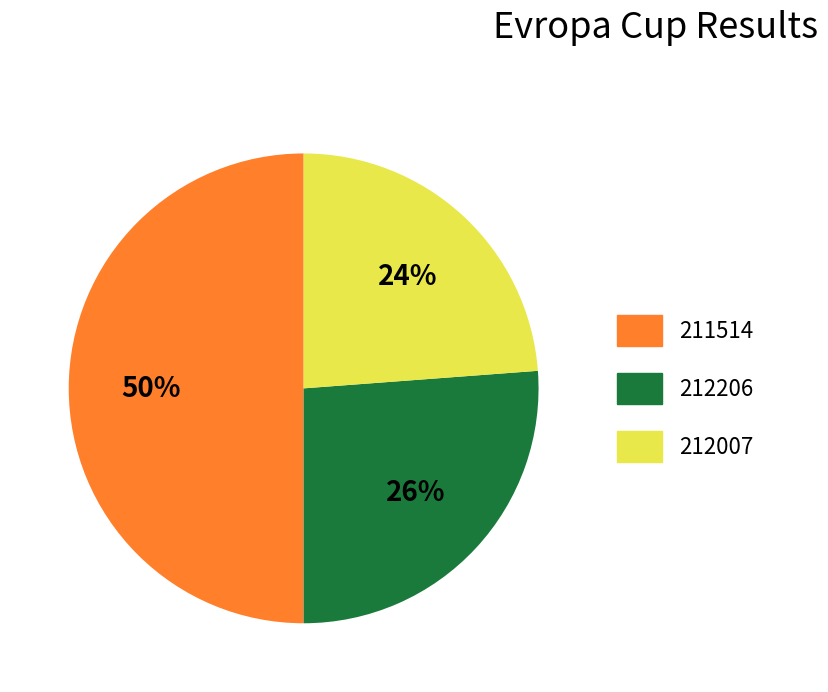

True or false: 211514 accounts for 57% of the total.

False